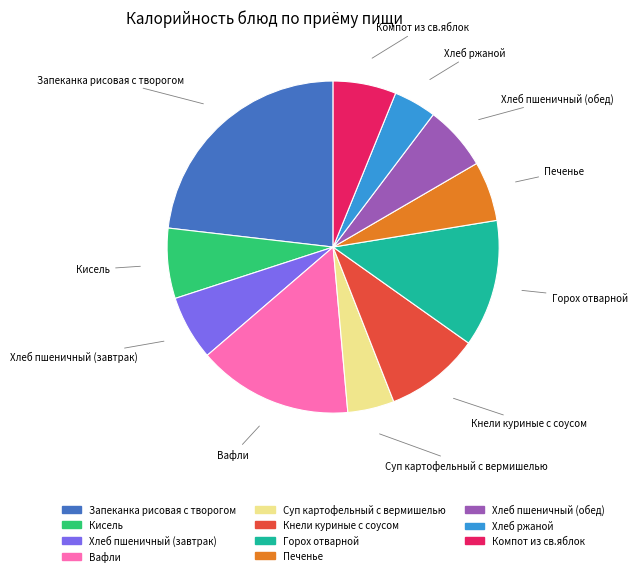

Count the number of slices in the pie.

11